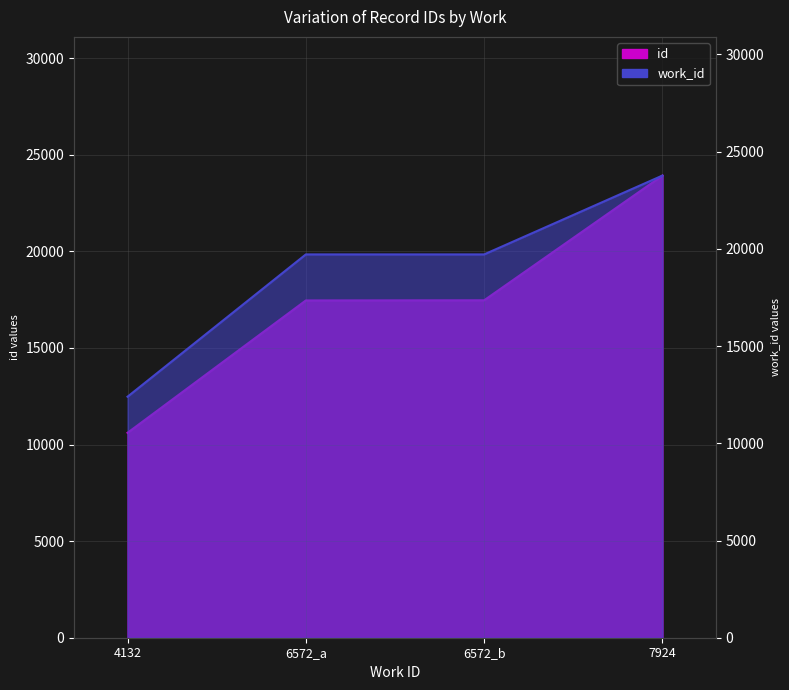

Reading left to right, transcribe all the data shown in this chart.

id: 4132=10605	6572_a=17456	6572_b=17464	7924=23920
work_id: 4132=12396	6572_a=19716	6572_b=19716	7924=23772